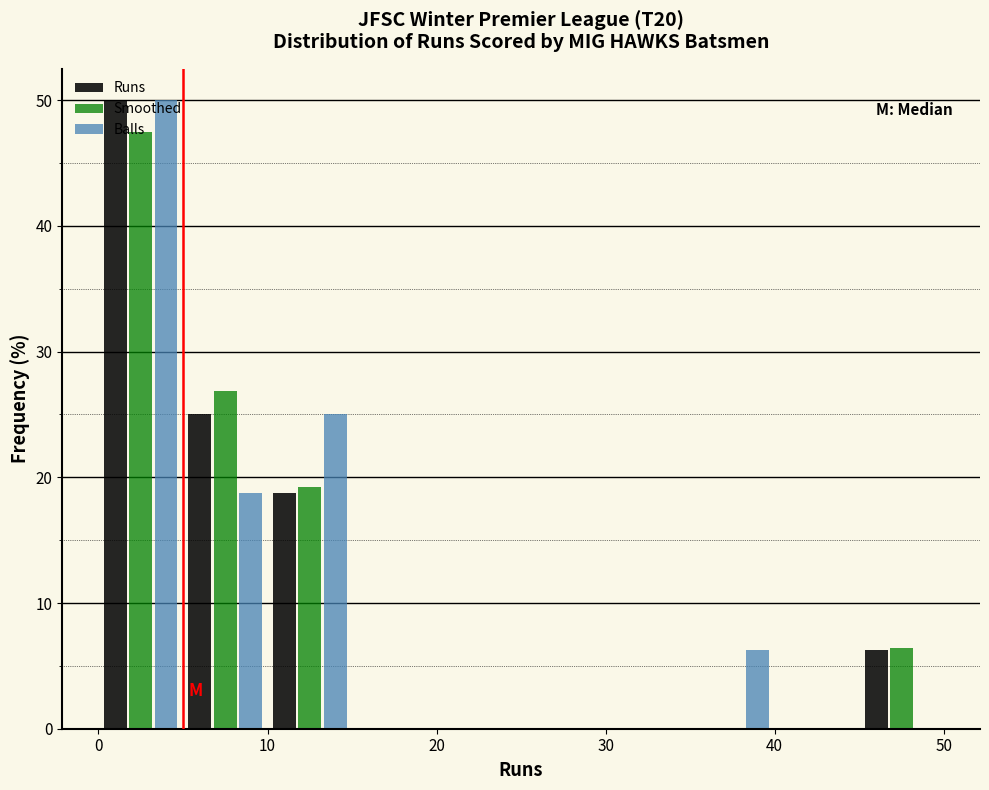

What is the height of the Balls bar covering 5 to 10 on the x-axis? The values are not printed on the chart, so give them approximately, as read against the axis.

19